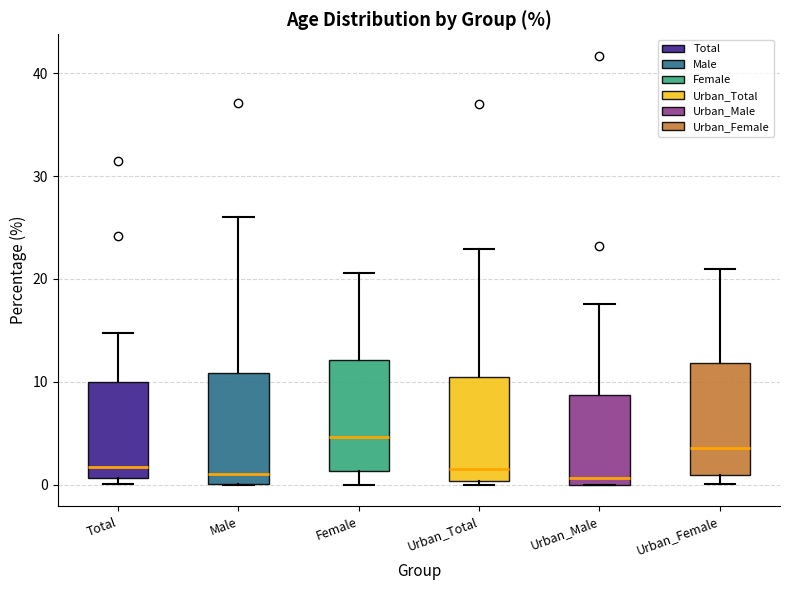

Reading left to right, transcribe this box plot: for each box, give where its median line is, the range the box spans, and where its two whiskers end, as read against the y-axis. The values are not printed on the chart, so give them approximately, as read against the axis.

Total: median 2, box 1 to 10, whiskers 0 to 15
Male: median 1, box 0 to 11, whiskers 0 to 26
Female: median 5, box 1 to 12, whiskers 0 to 21
Urban_Total: median 2, box 0 to 10, whiskers 0 (just below the box's lower edge) to 23
Urban_Male: median 1, box 0 to 9, whiskers 0 to 18
Urban_Female: median 4, box 1 to 12, whiskers 0 to 21